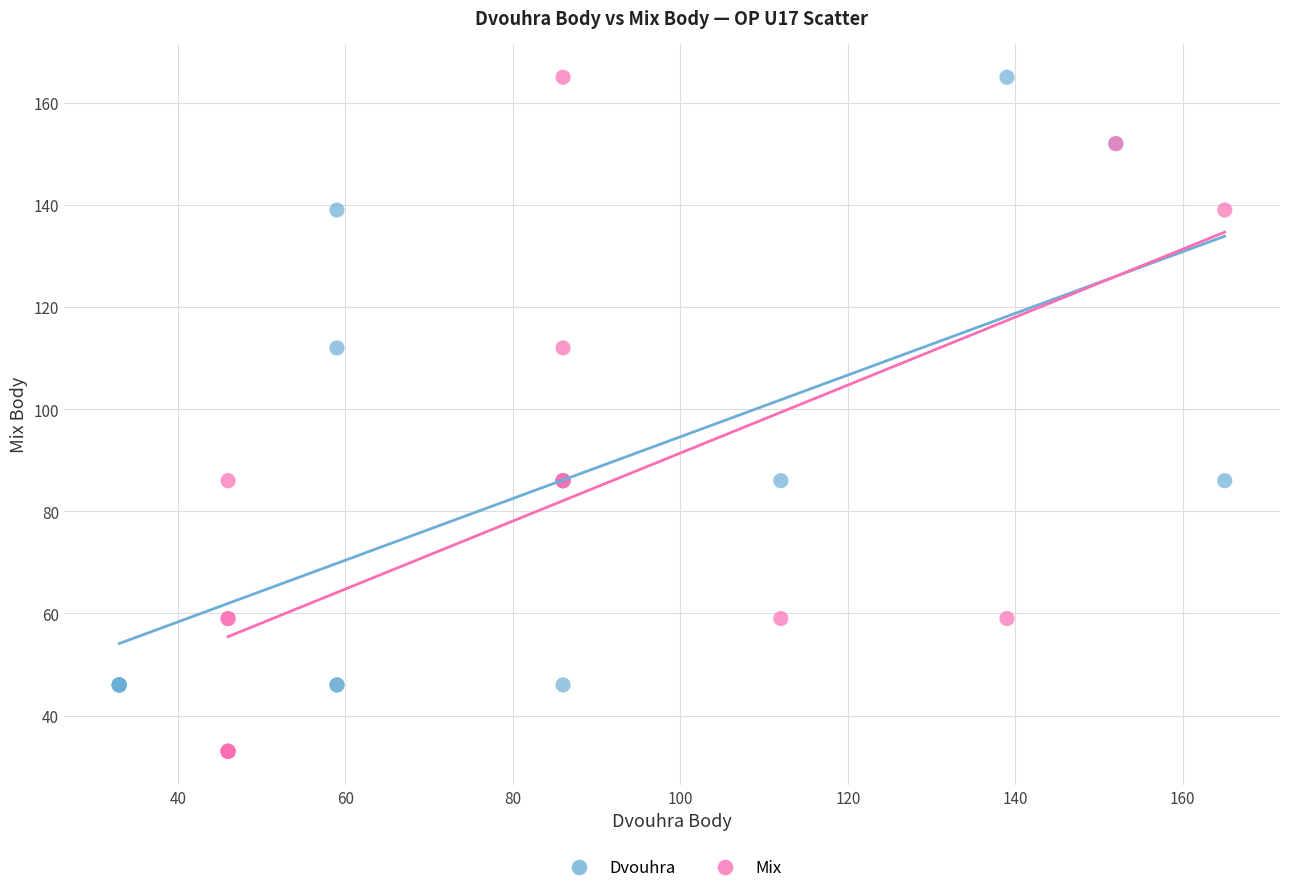

What are all the series names shown in the legend?

Dvouhra, Mix